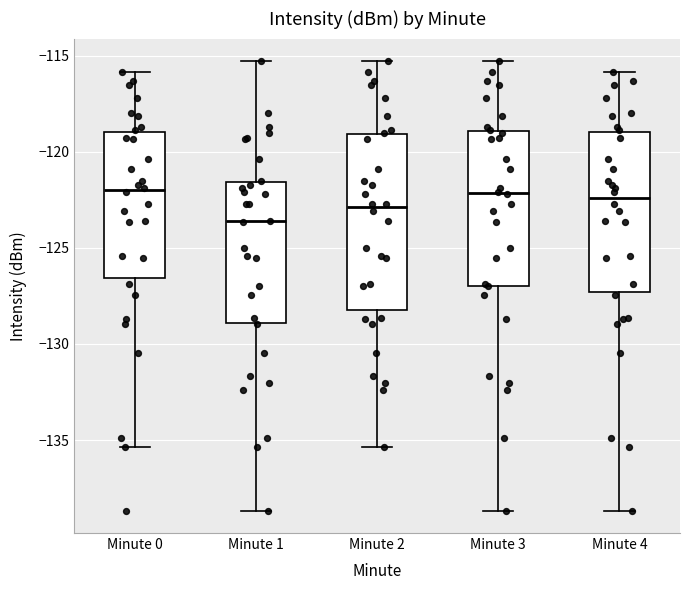

Where does the median line of the box for Minute 4 sit on the y-axis? The values are not printed on the chart, so give them approximately, as read against the axis.

-122.5